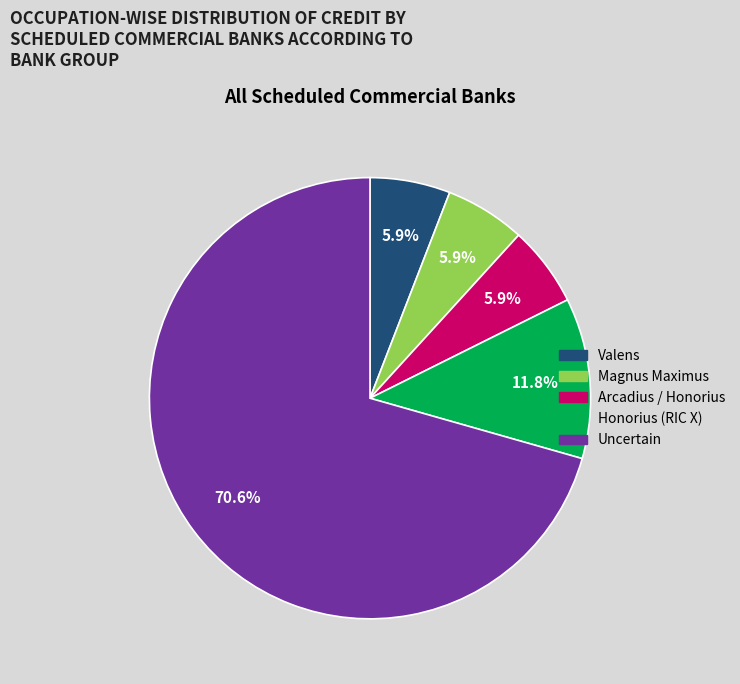

To the nearest percent, what percentage of the pie is Honorius (RIC X)?

12%